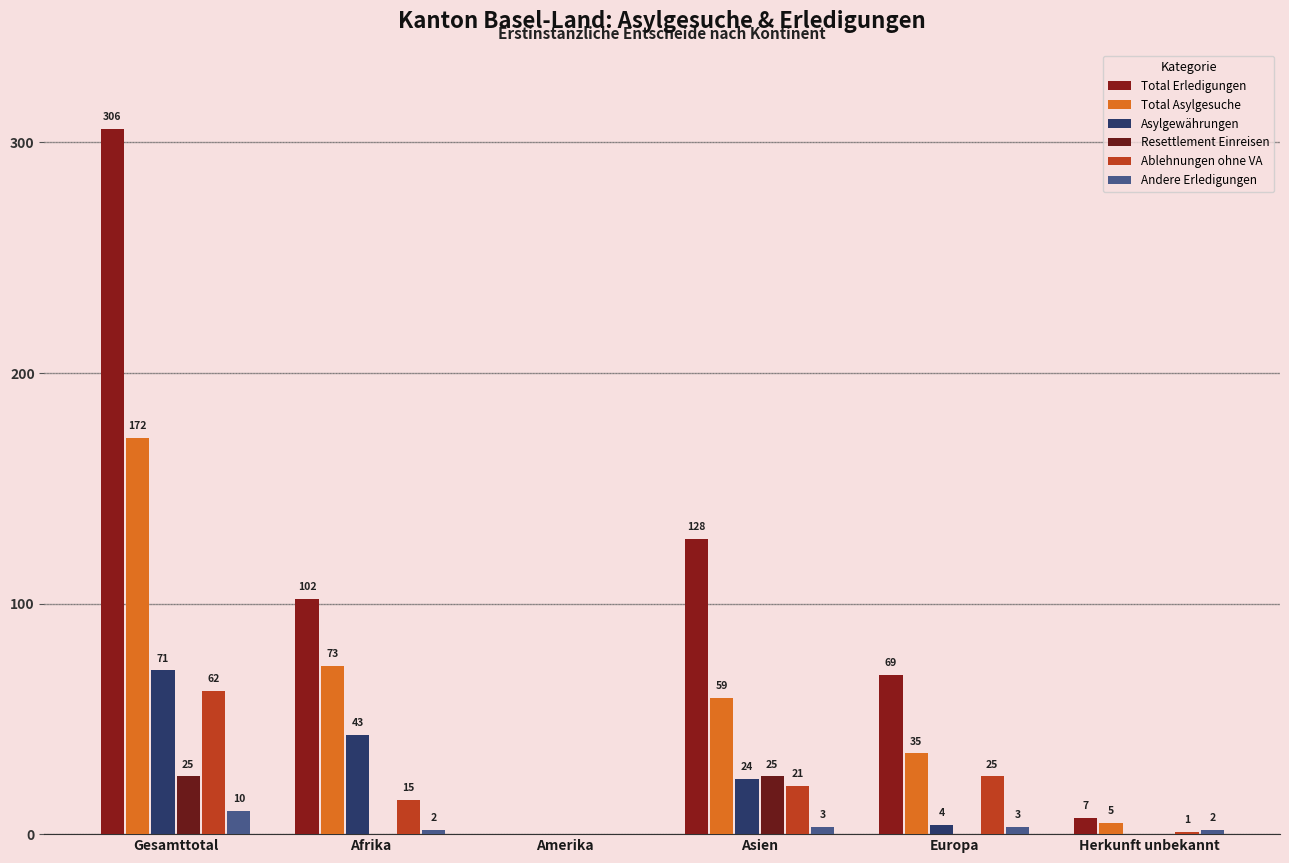

Which series has the largest total across all categories?

Total Erledigungen